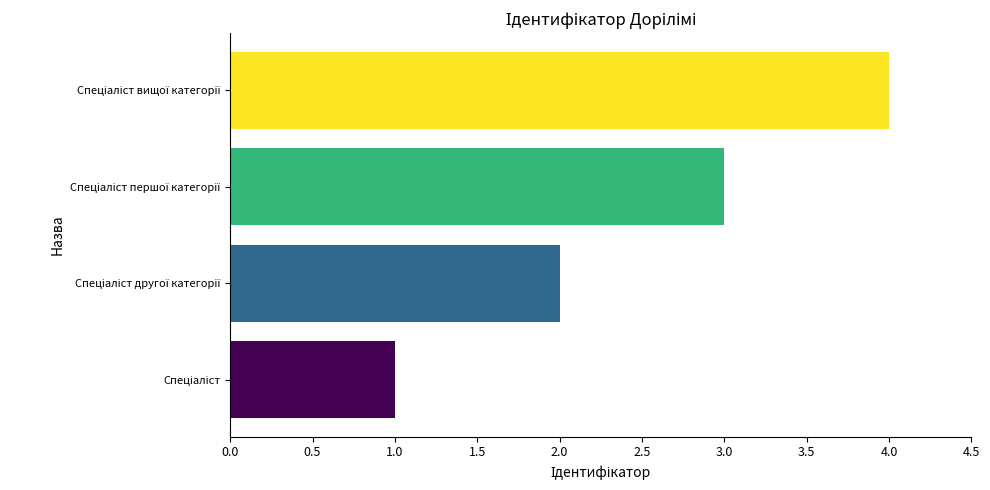

What is the greatest value displayed?

4